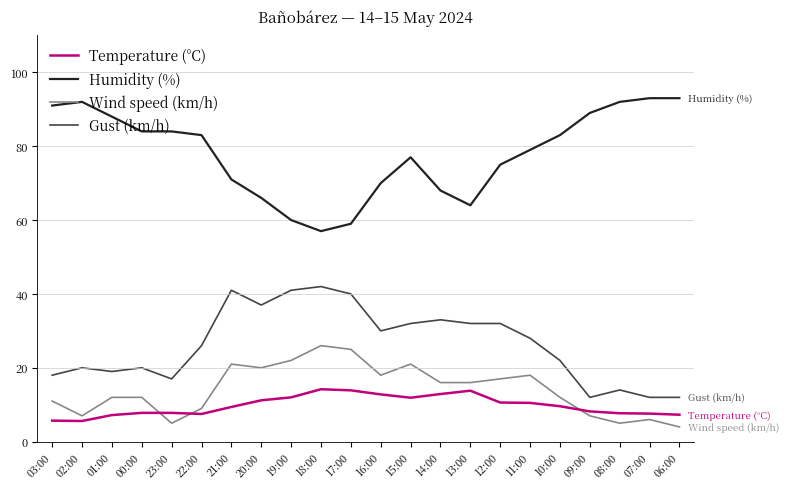

What is the minimum value shown in the chart?

4.0